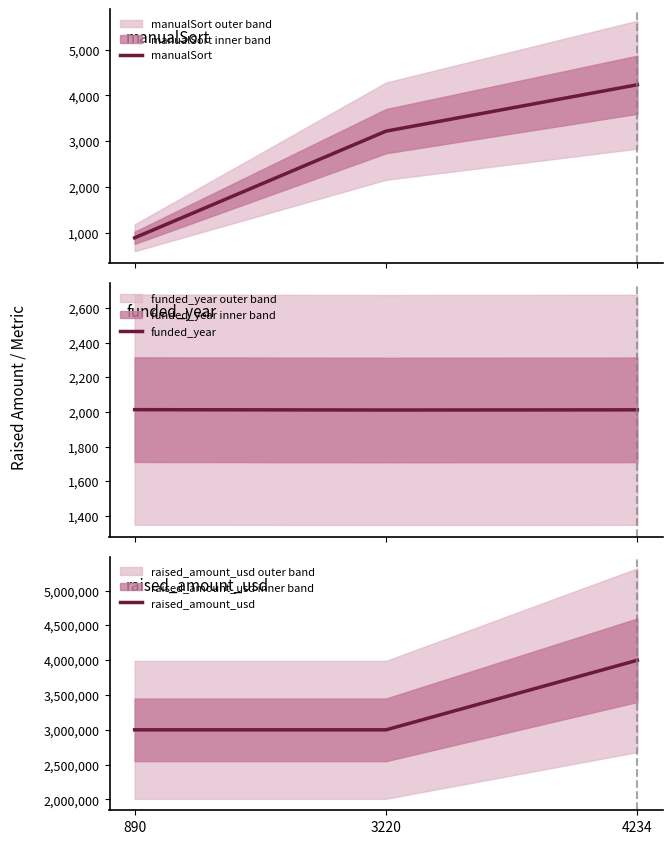

True or false: raised_amount_usd has a value of 5231913 at 890.

False